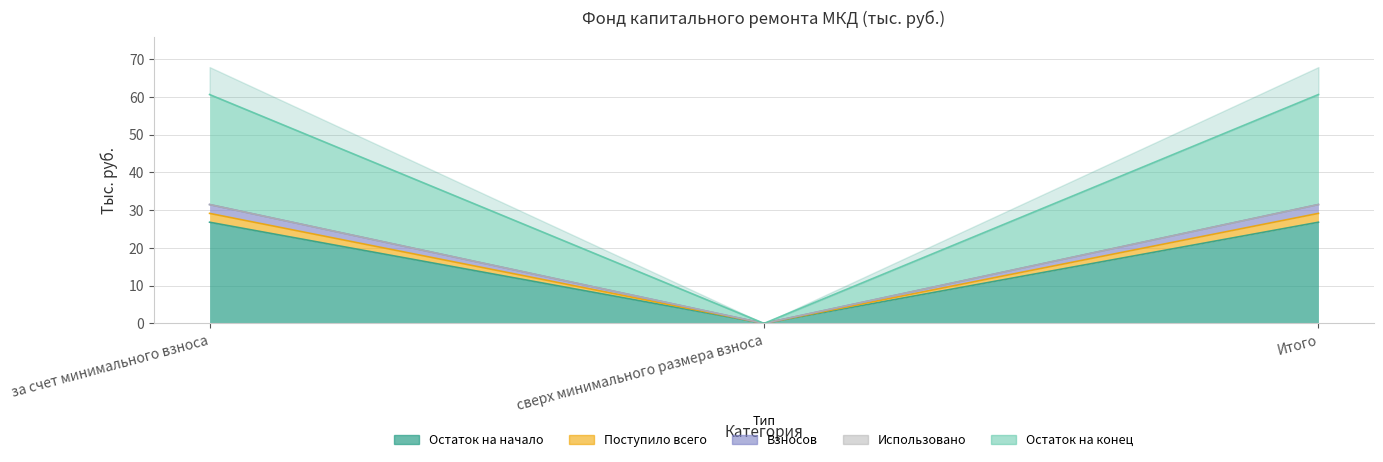

Rank the categories by Взносов value from highest to lowest.

за счет минимального взноса, Итого, сверх минимального размера взноса